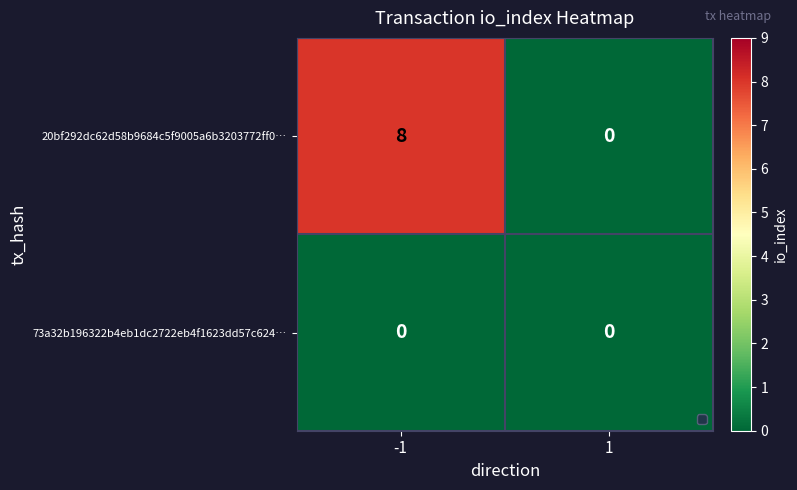

At how many categories does at least one series exceed 2?

1